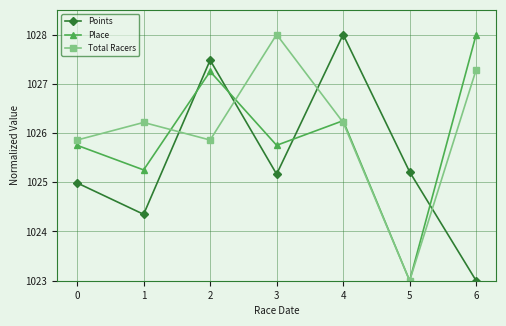

Rank the series by their average value, from highest to lowest.

Total Racers, Place, Points